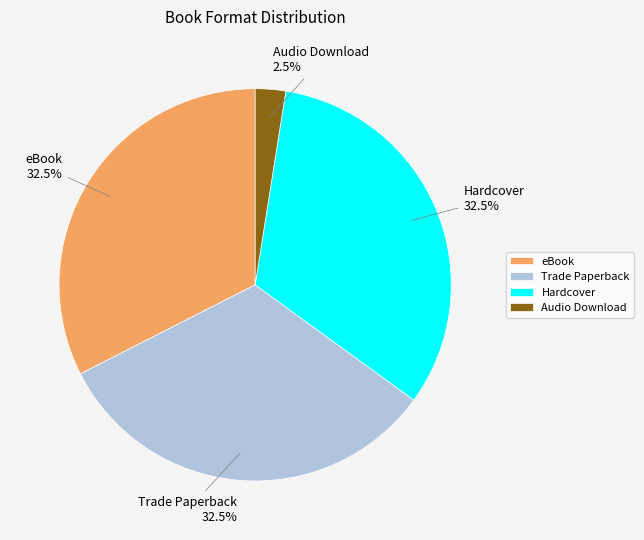

What percentage do Hardcover and Trade Paperback together represent?

65.0%